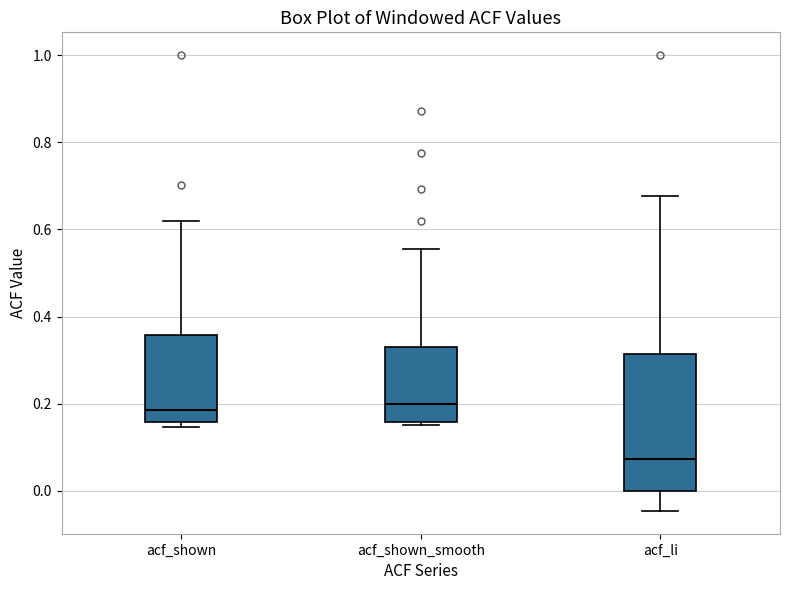

Reading left to right, transcribe this box plot: for each box, give where its median line is, the range the box spans, and where its two whiskers end, as read against the y-axis. The values are not printed on the chart, so give them approximately, as read against the axis.

acf_shown: median 0.18, box 0.16 to 0.36, whiskers 0.14 to 0.62
acf_shown_smooth: median 0.20, box 0.16 to 0.34, whiskers 0.16 (just below the box's lower edge) to 0.56
acf_li: median 0.08, box 0.00 to 0.32, whiskers -0.04 to 0.68